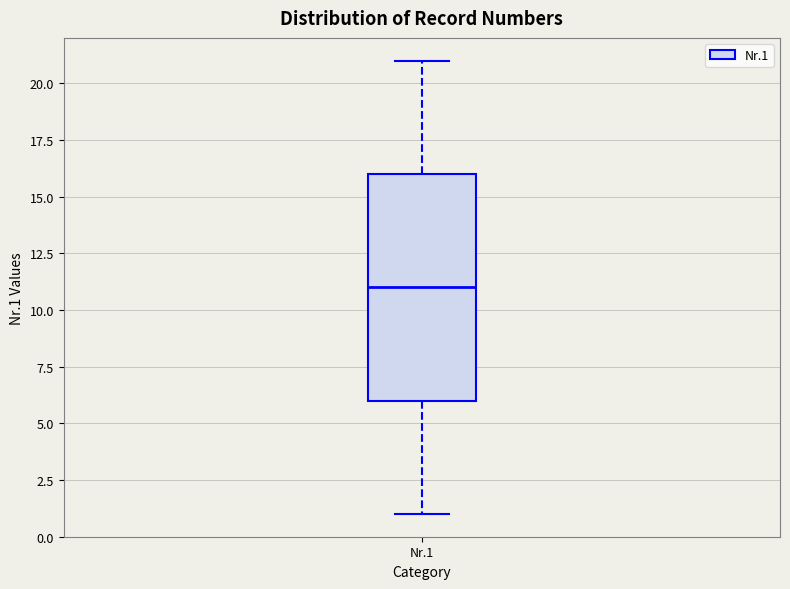

Read this box plot against the y-axis: the position of the median line, the range covered by the box, and the ends of both whiskers. The values are not printed on the chart, so give them approximately, as read against the axis.

median 11, box 6 to 16, whiskers 1 to 21